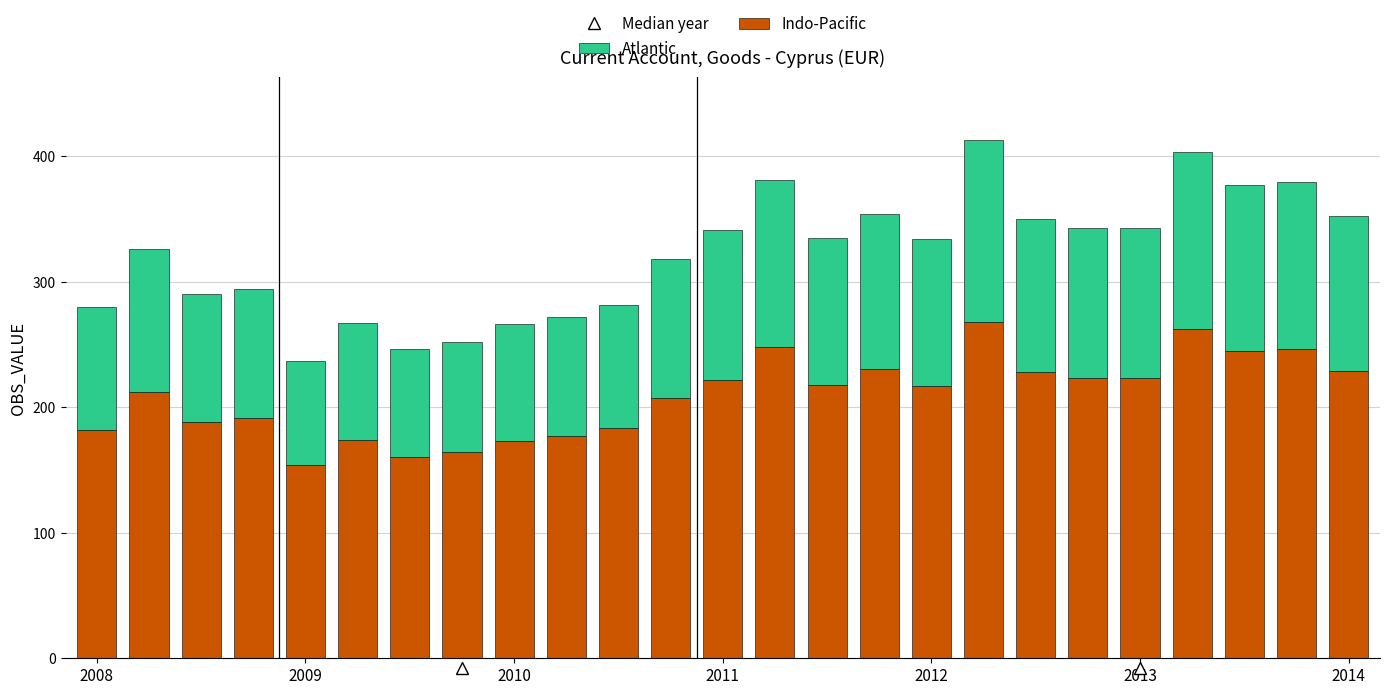

What is the difference between the maximum and second lowest values in the Indo-Pacific series?

108